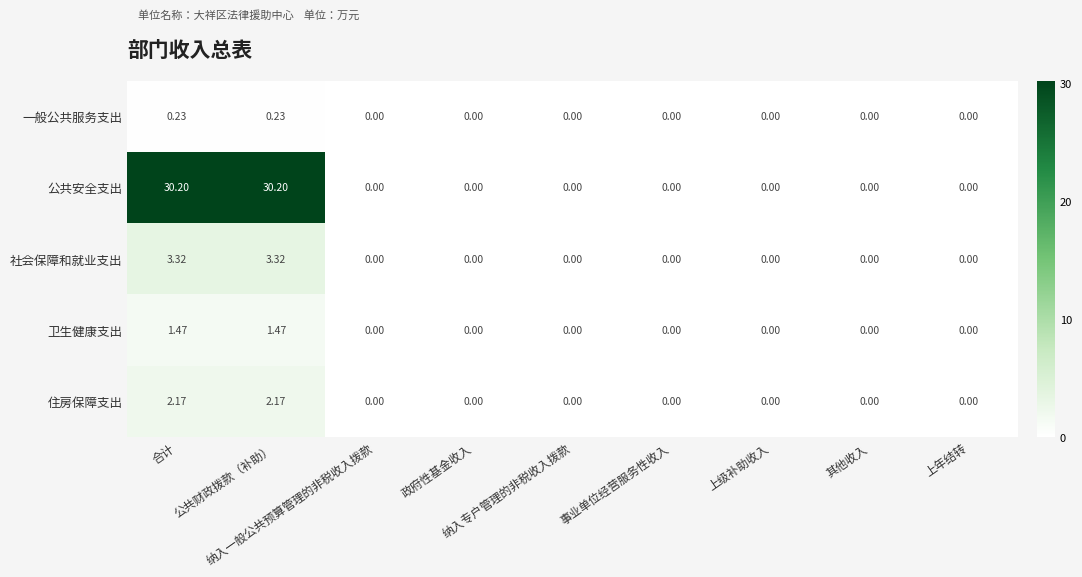

Rank the series by their maximum value, from lowest to highest.

一般公共服务支出, 卫生健康支出, 住房保障支出, 社会保障和就业支出, 公共安全支出